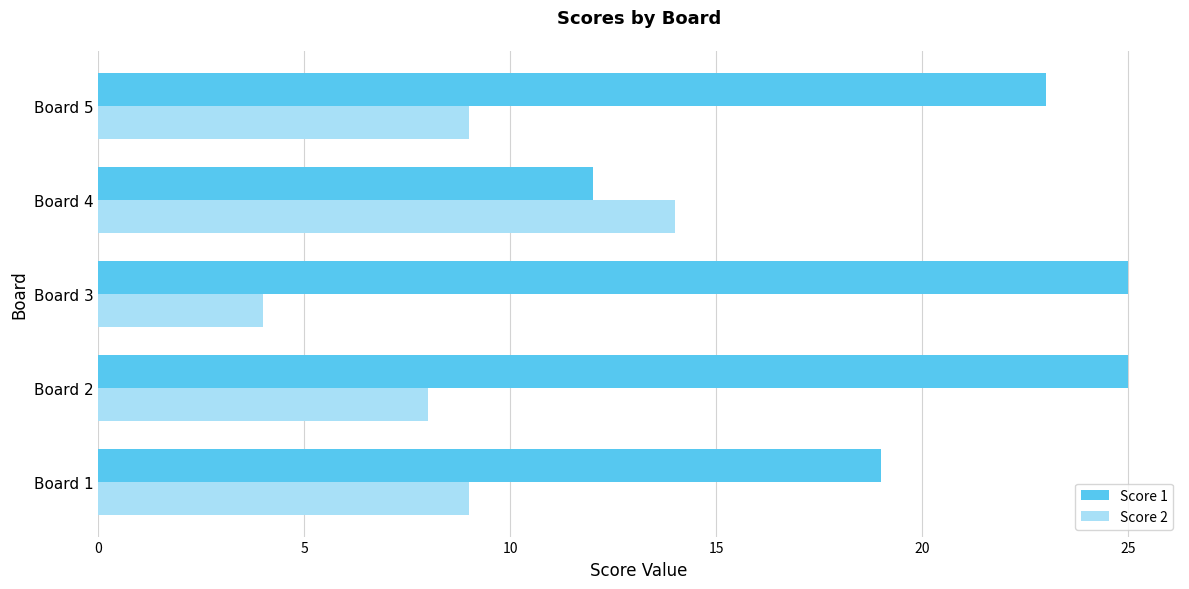

At which label is Score 1 closest to 18?

Board 1